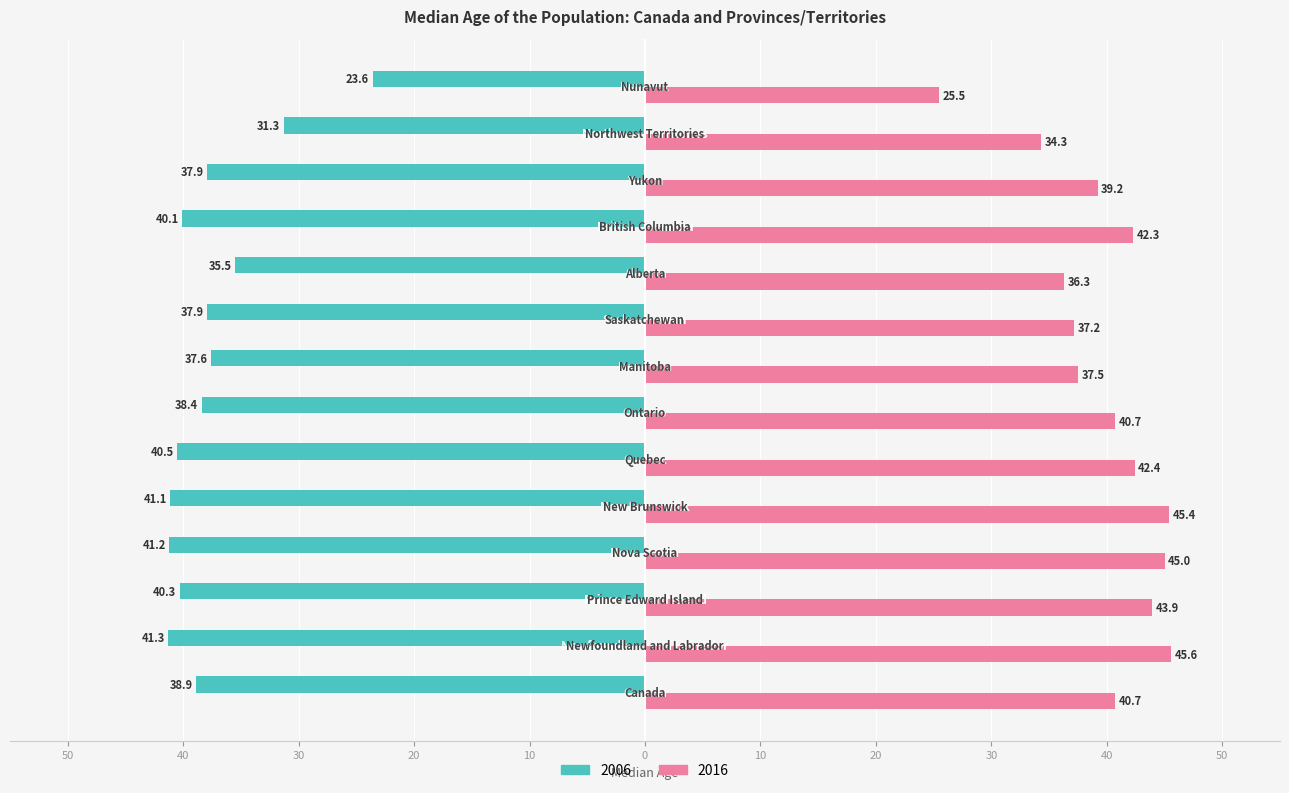

What are all the series names shown in the legend?

2006, 2016